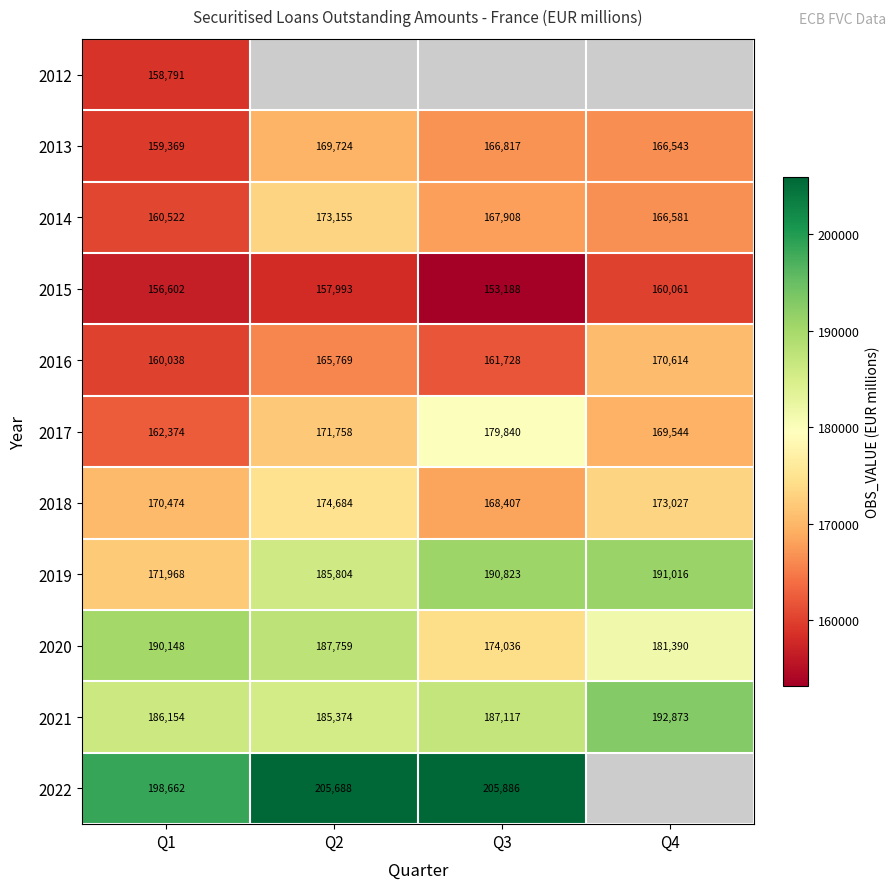

At which label does 2013 first exceed 166817?

Q2